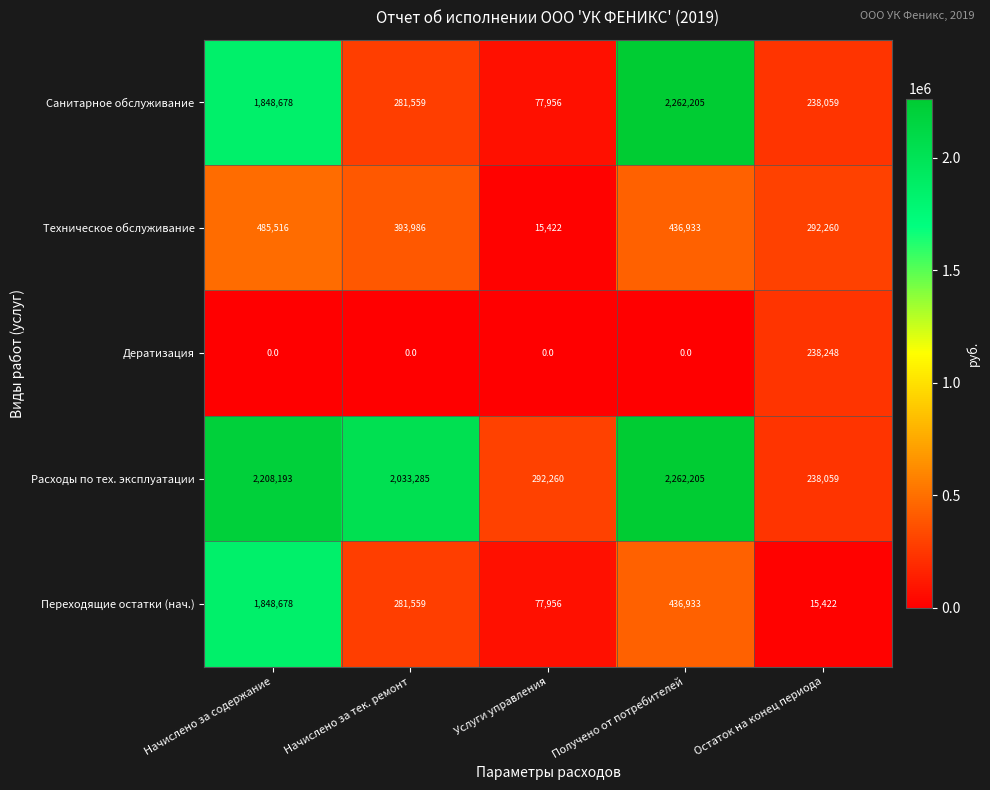

What is the average value of the Переходящие остатки (нач.) series?

532110